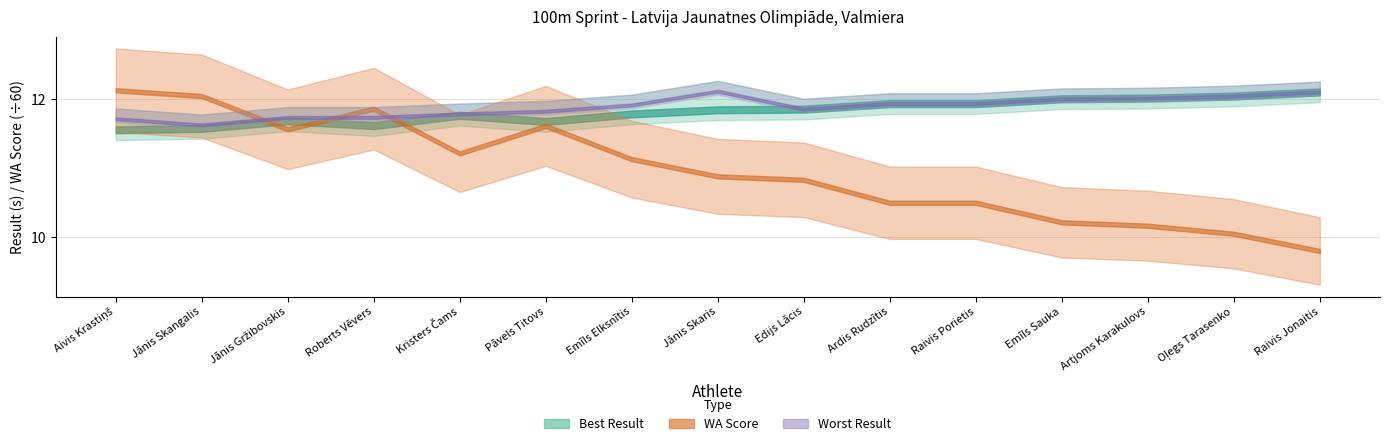

List the labels in order of Best Result value, largest first.

Raivis Jonaitis, Oļegs Tarasenko, Artjoms Karakulovs, Emīls Sauka, Ardis Rudzītis, Raivis Porietis, Edijs Lācis, Jānis Skaris, Emīls Elksnītis, Kristers Čams, Jānis Gržibovskis, Pāvels Titovs, Roberts Vēvers, Jānis Skangalis, Aivis Krastiņš